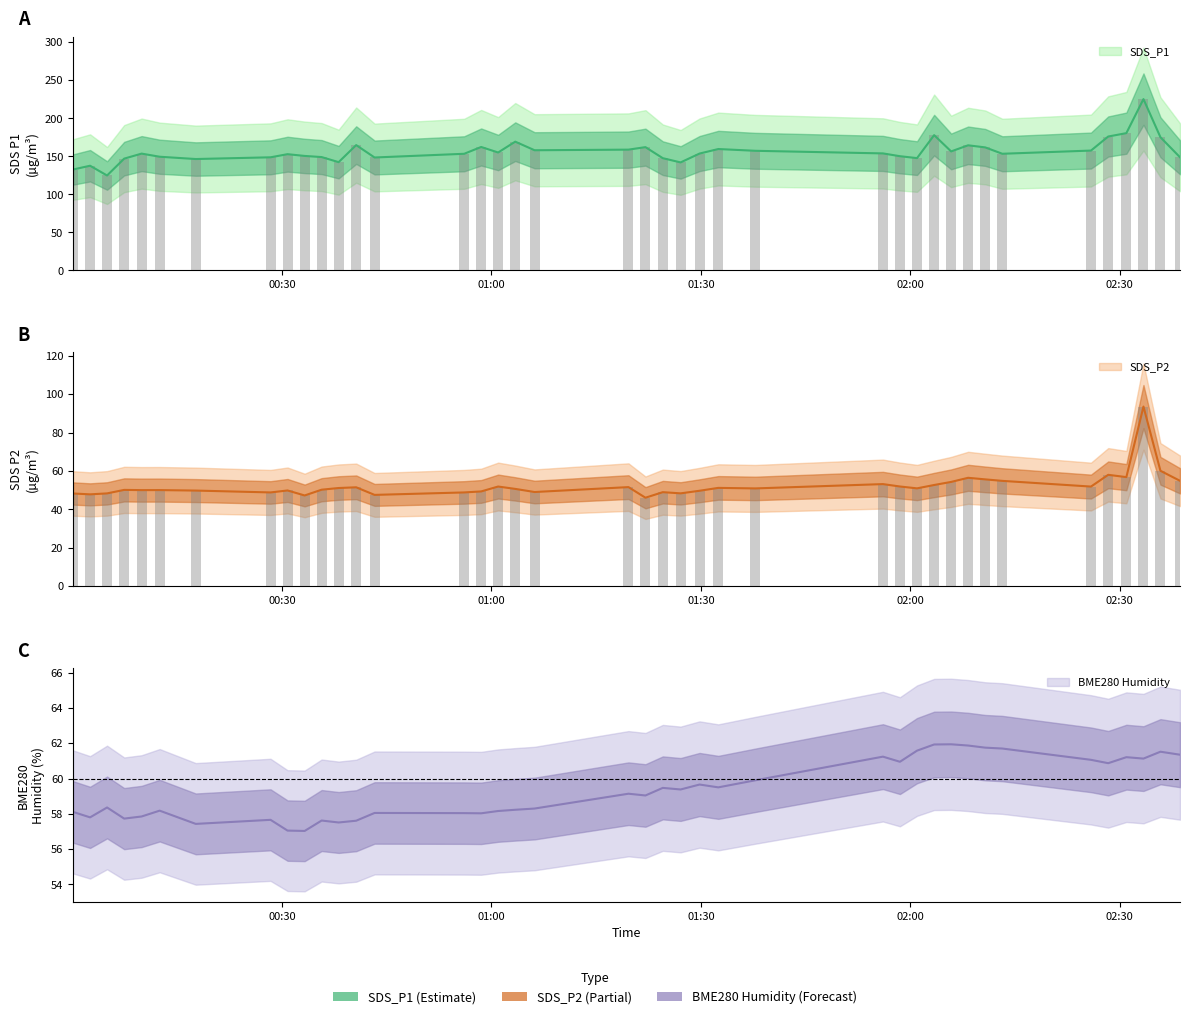

Are the bars horizontal?

No